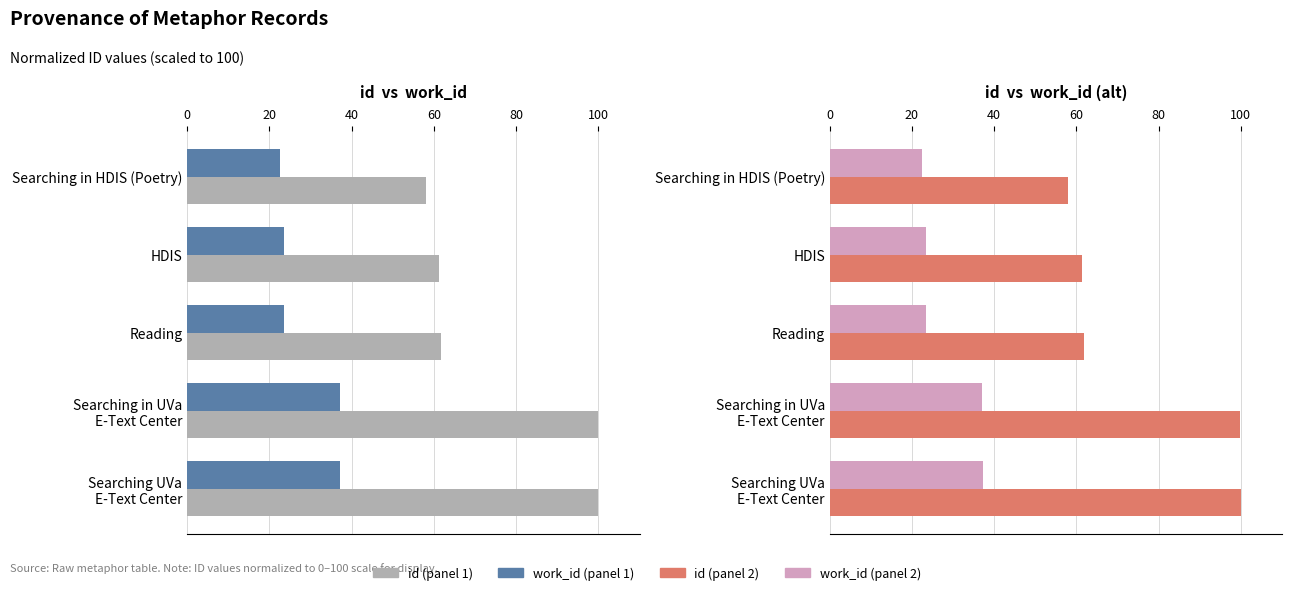

At Reading, list the series in order from largest to smallest.

id, work_id